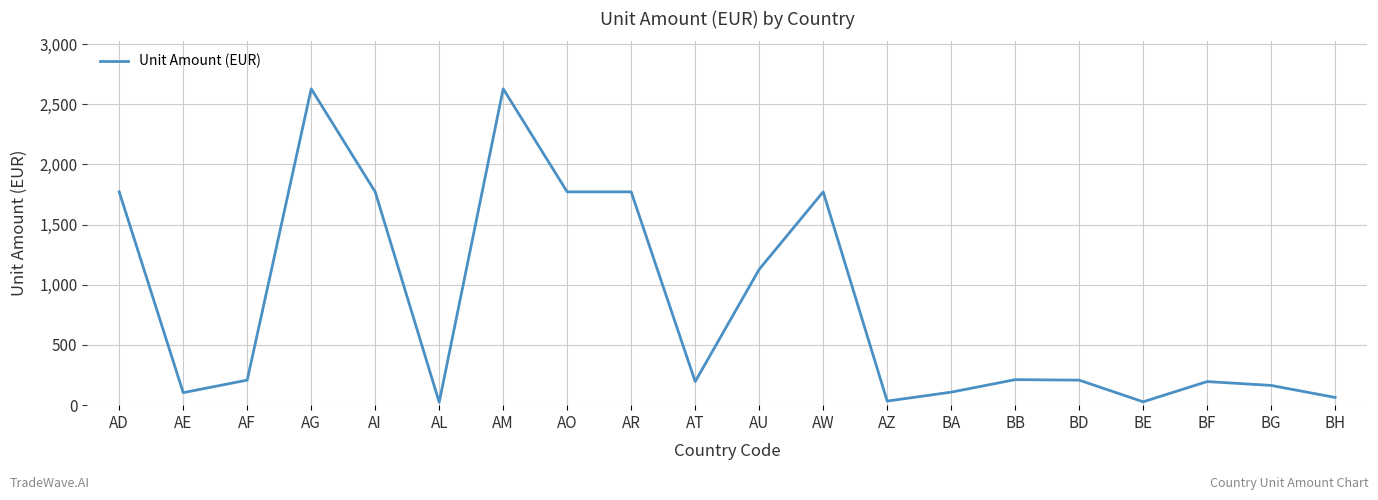

What is the change in value from AD to BE?

-1744